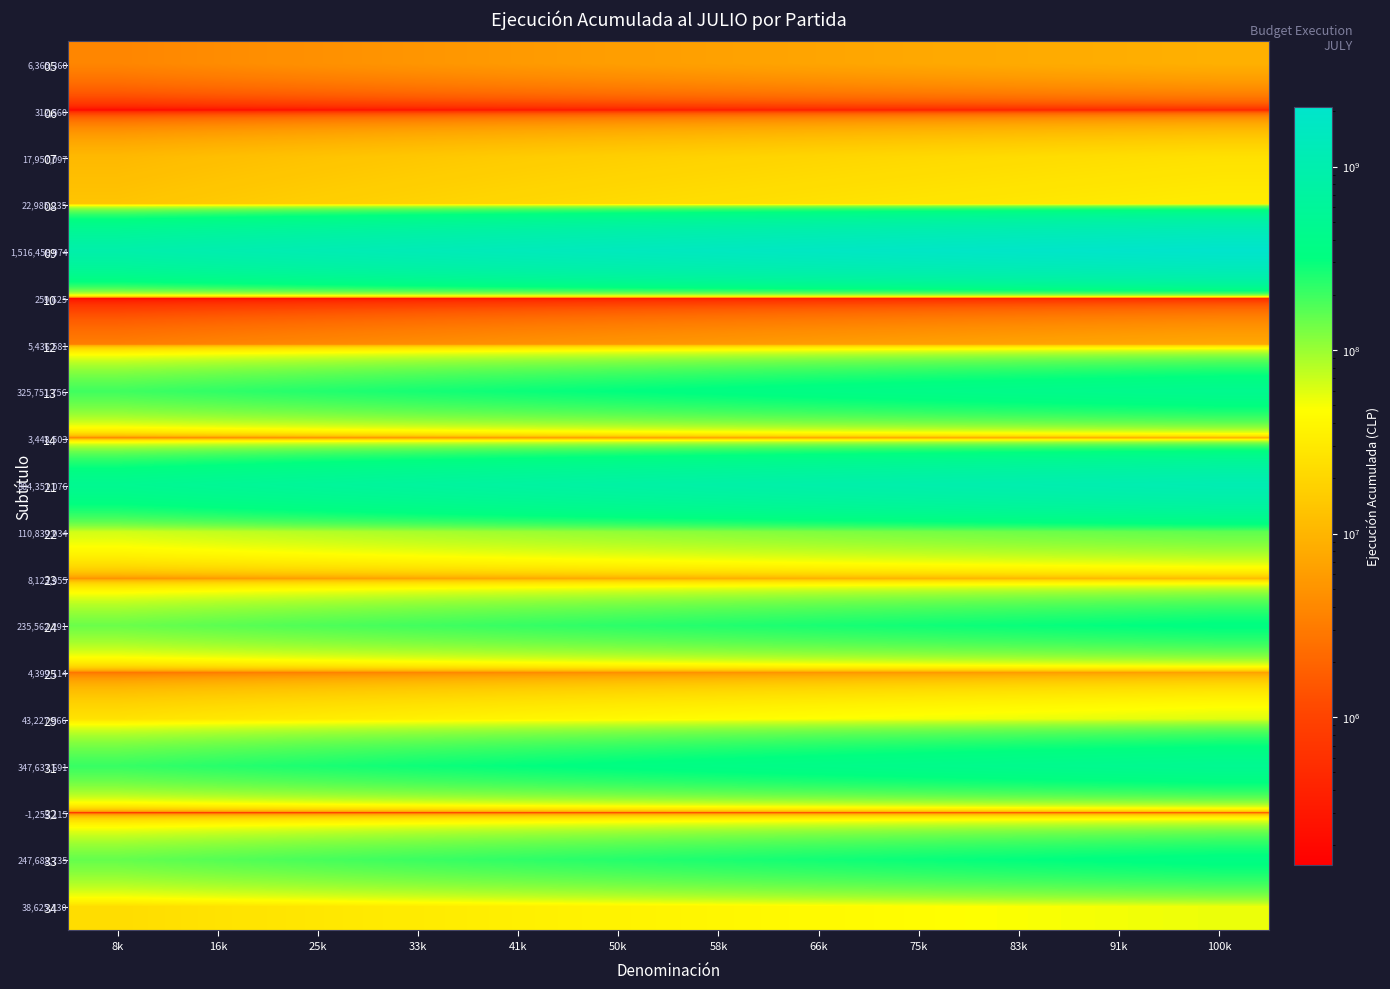

Which series has the largest total across all categories?

09